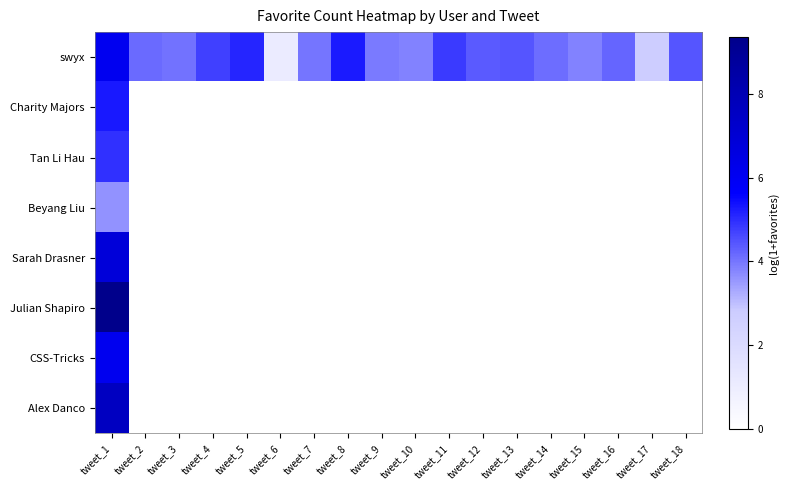

Which has a higher value, tweet_2 or tweet_8?

tweet_8